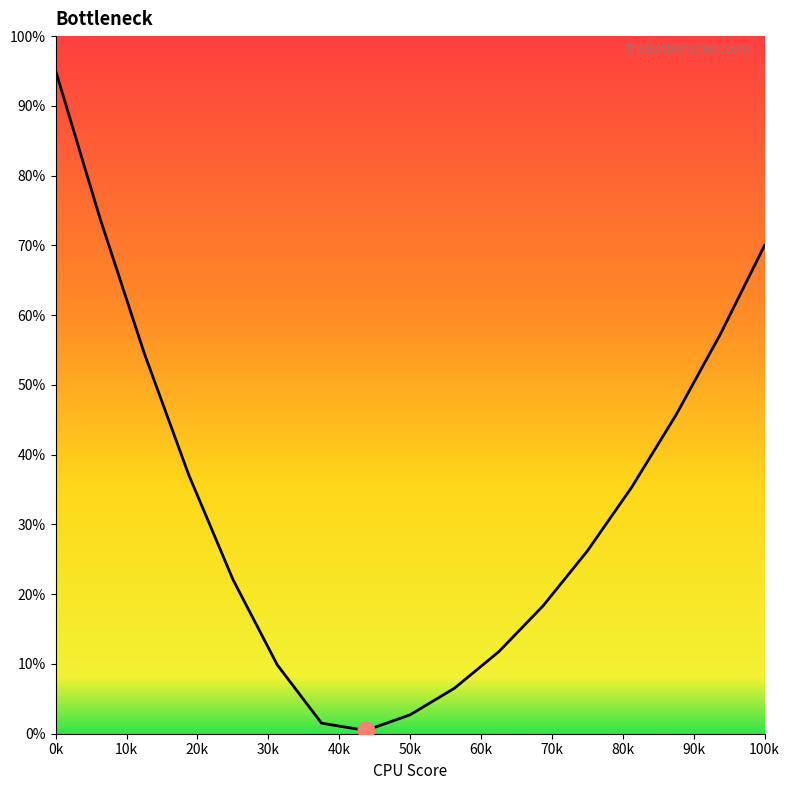

What is the difference between the maximum and minimum values?

94.5